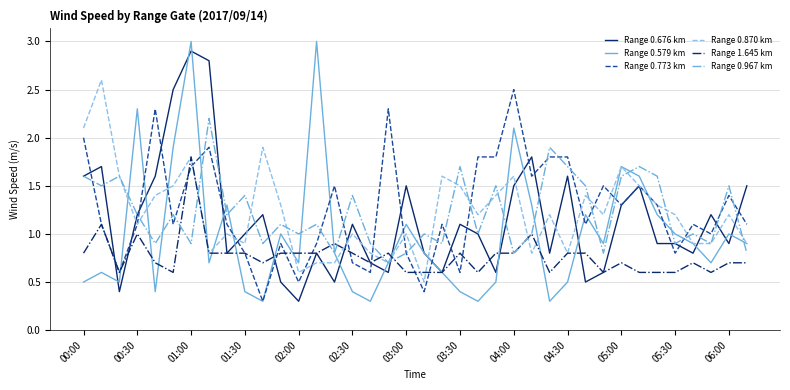

Which series has the largest range (max minus min)?

Range 0.579 km